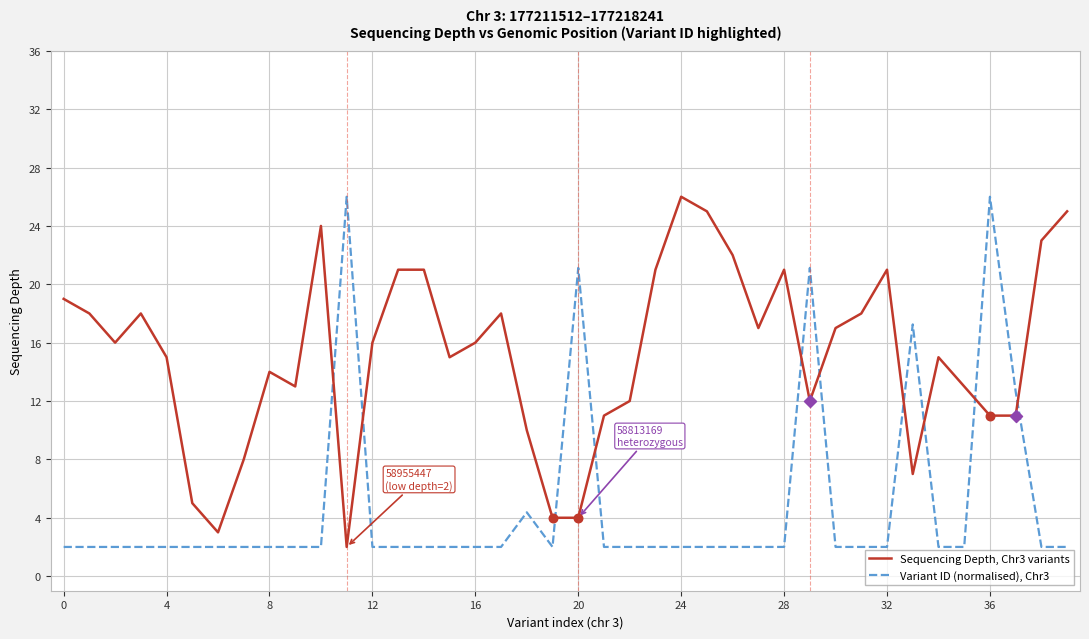

Which series has the largest total across all categories?

Sequencing Depth, Chr3 variants